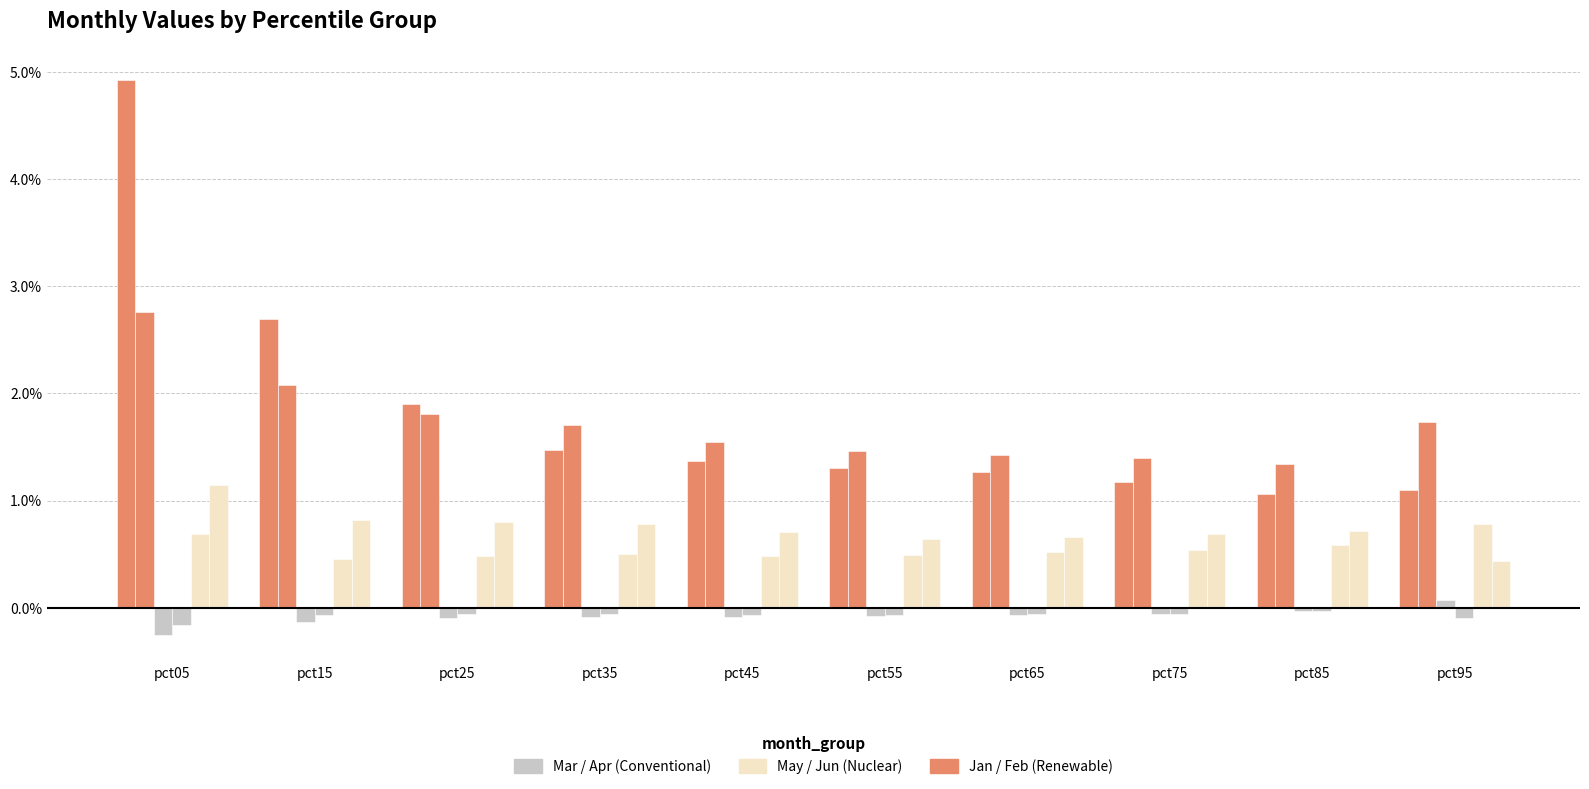

At pct95, list the series in order from smallest to largest.

Apr, Mar, Jun, May, Jan, Feb